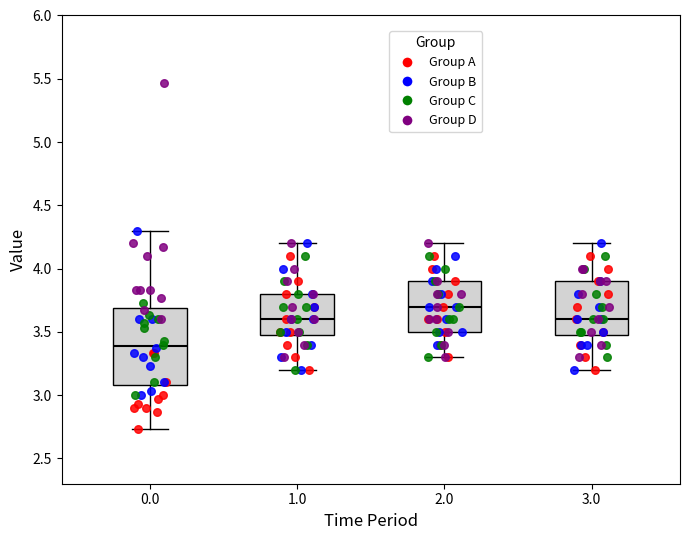

Reading left to right, read every box against the y-axis: the position of its median line, the range the box covers, and the ends of its whiskers. The values are not printed on the chart, so give them approximately, as read against the axis.

0.0: median 3.40, box 3.10 to 3.70, whiskers 2.75 to 4.30
1.0: median 3.60, box 3.50 to 3.80, whiskers 3.20 to 4.20
2.0: median 3.70, box 3.50 to 3.90, whiskers 3.30 to 4.20
3.0: median 3.60, box 3.50 to 3.90, whiskers 3.20 to 4.20